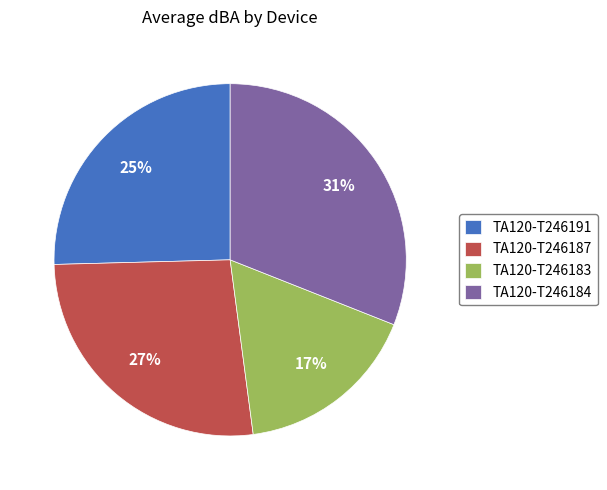

What is the ratio of the value at TA120-T246191 to the value at TA120-T246183?

1.5